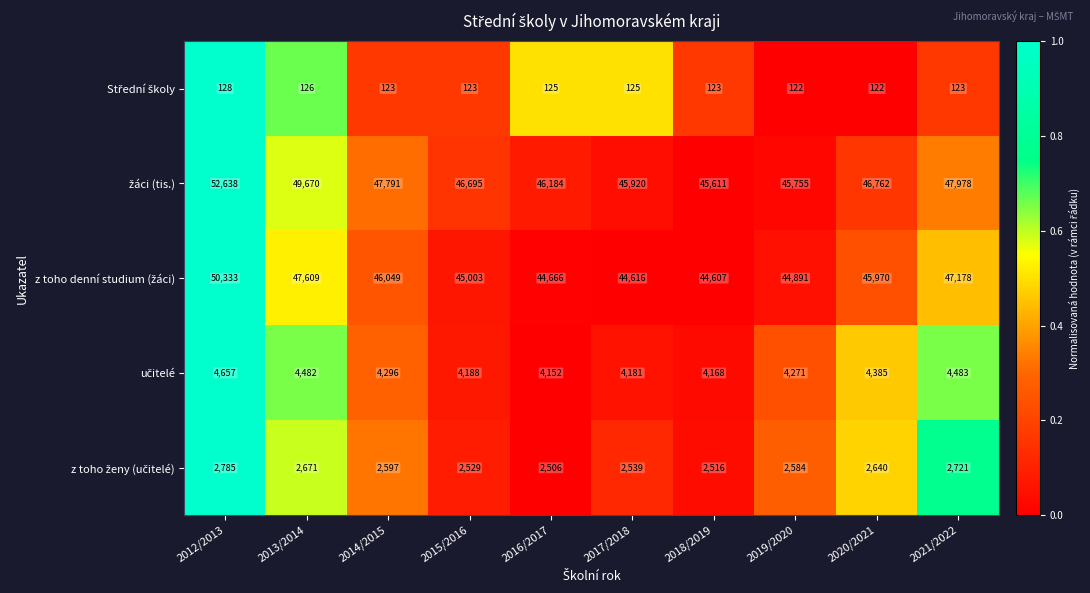

What is the spread (max minus min) of values at 2016/2017?

46059